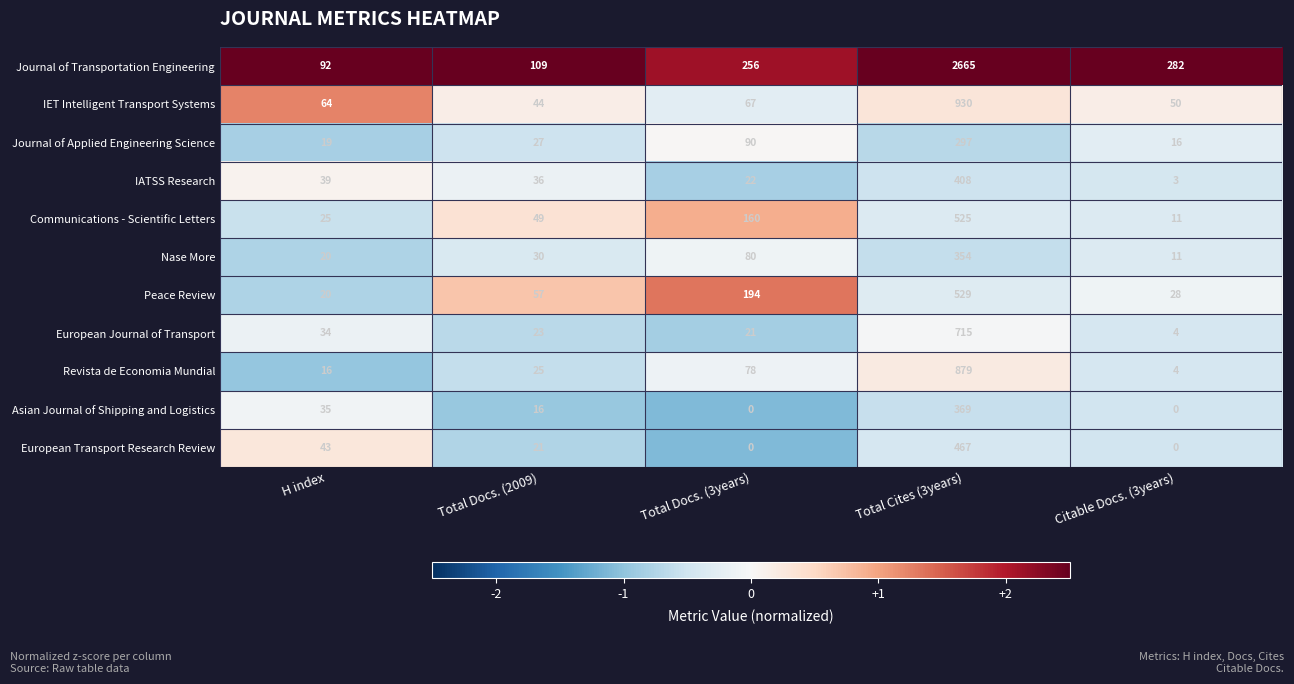

Rank the series by their maximum value, from lowest to highest.

Journal of Applied Engineering Science, Nase More, Asian Journal of Shipping and Logistics, IATSS Research, European Transport Research Review, Communications - Scientific Letters, Peace Review, European Journal of Transport, Revista de Economia Mundial, IET Intelligent Transport Systems, Journal of Transportation Engineering